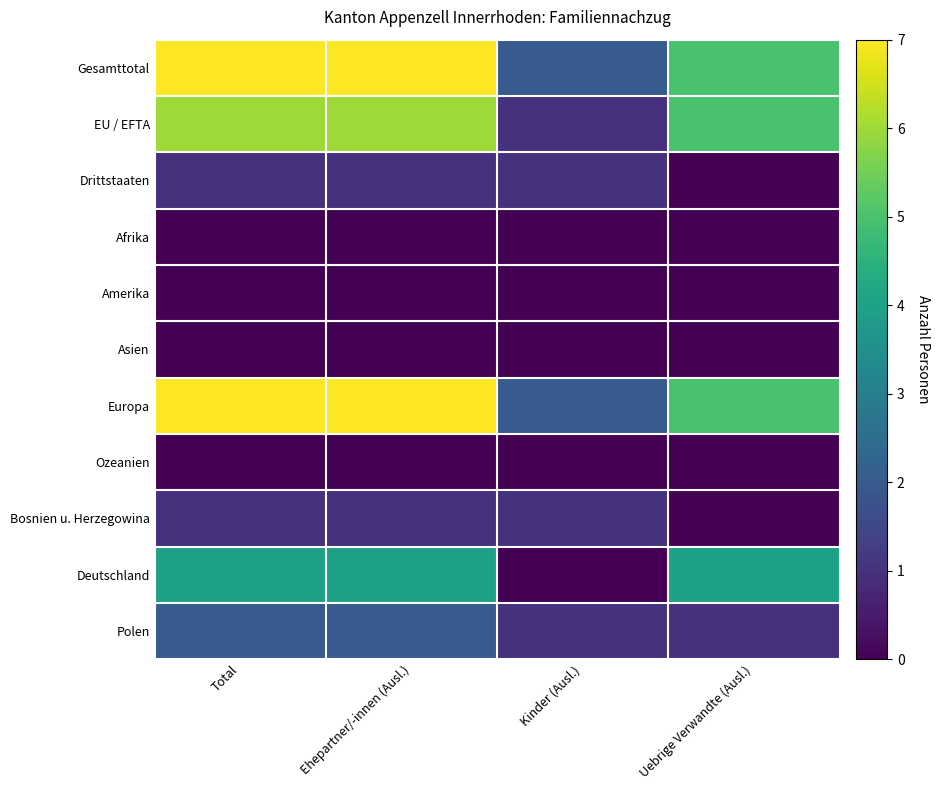

Rank the series at Kinder (Ausl.) from lowest to highest value.

Afrika, Amerika, Asien, Ozeanien, Deutschland, EU / EFTA, Drittstaaten, Bosnien u. Herzegowina, Polen, Gesamttotal, Europa